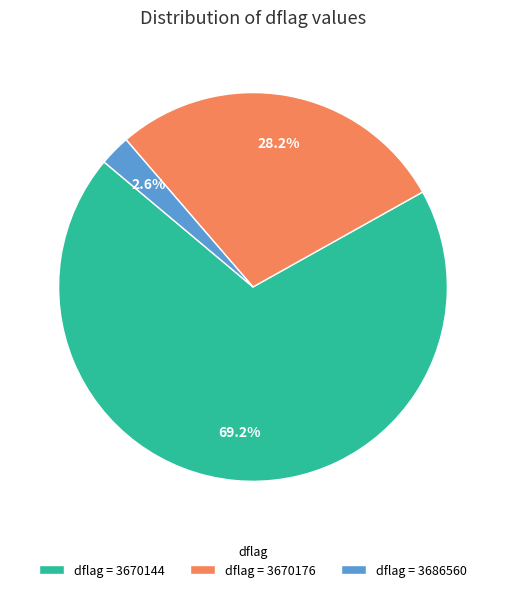

Which has a higher value, dflag = 3686560 or dflag = 3670176?

dflag = 3670176